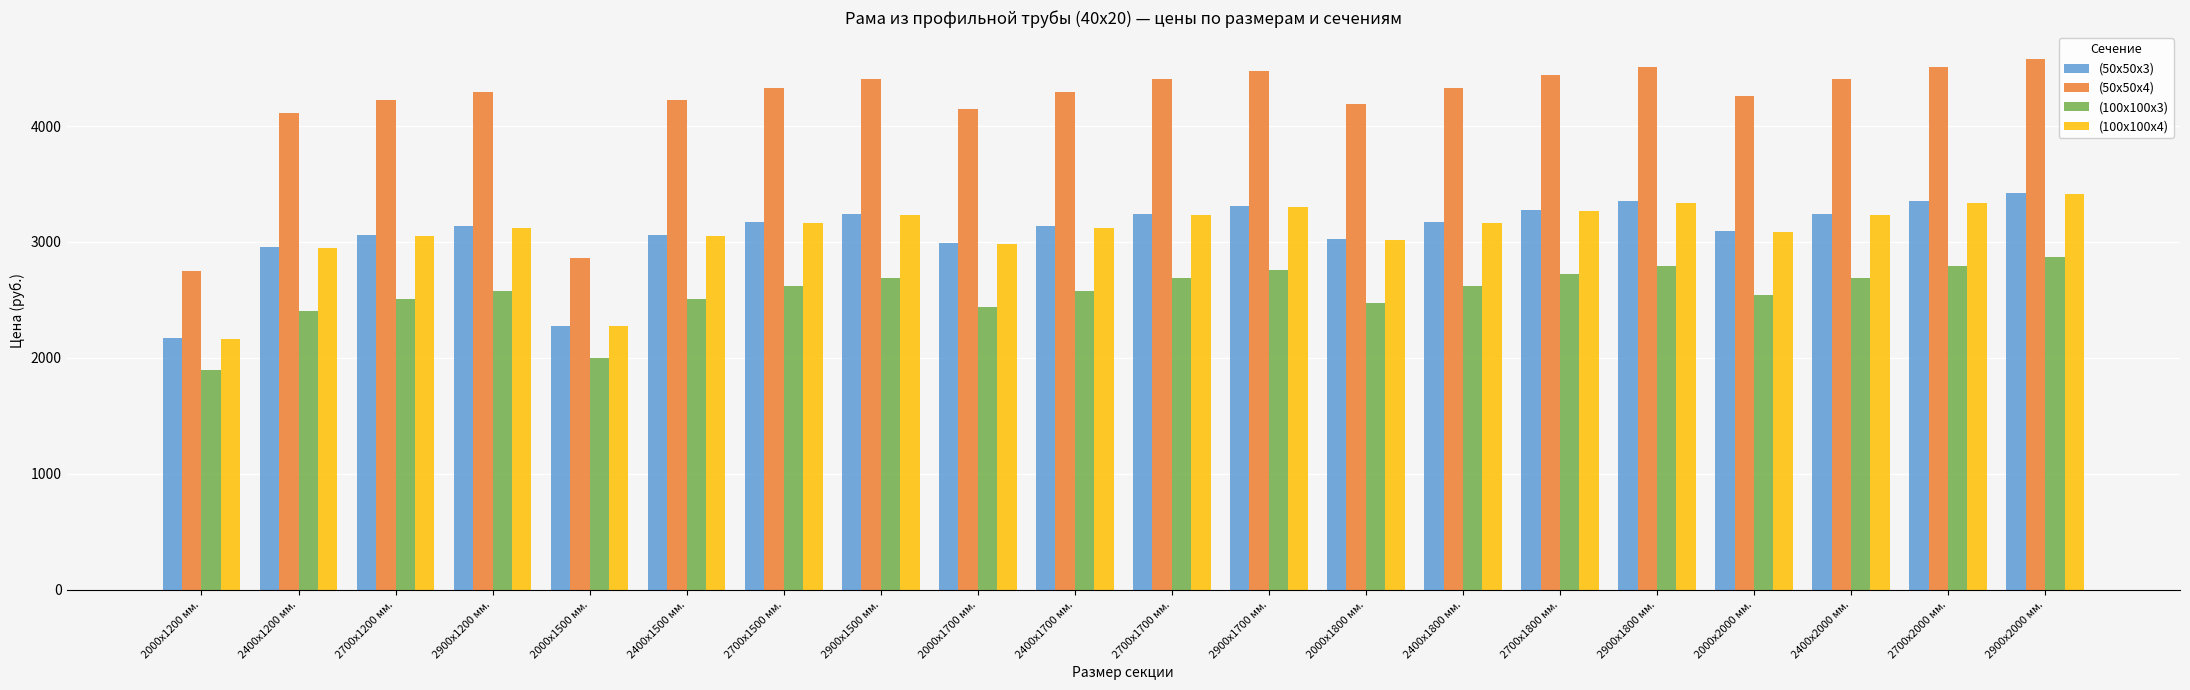

Reading left to right, extract all data points from this chart.

(50х50х3): 2171.0	2955.2	3062.9	3134.7	2278.7	3062.9	3170.5	3242.3	2991.1	3134.7	3242.3	3314.1	3027.0	3170.5	3278.2	3350.0	3098.8	3242.3	3350.0	3421.7
(50х50х4): 2750.7	4114.6	4222.2	4294.0	2858.3	4222.2	4329.9	4401.6	4150.4	4294.0	4401.6	4473.4	4186.3	4329.9	4437.5	4509.3	4258.1	4401.6	4509.3	4581.1
(100х100х3): 1893.9	2401.0	2508.7	2580.4	2001.6	2508.7	2616.3	2688.1	2436.9	2580.4	2688.1	2759.9	2472.8	2616.3	2724.0	2795.7	2544.5	2688.1	2795.7	2867.5
(100х100х4): 2165.9	2945.1	3052.7	3124.5	2273.6	3052.7	3160.4	3232.1	2981.0	3124.5	3232.1	3303.9	3016.8	3160.4	3268.0	3339.8	3088.6	3232.1	3339.8	3411.6